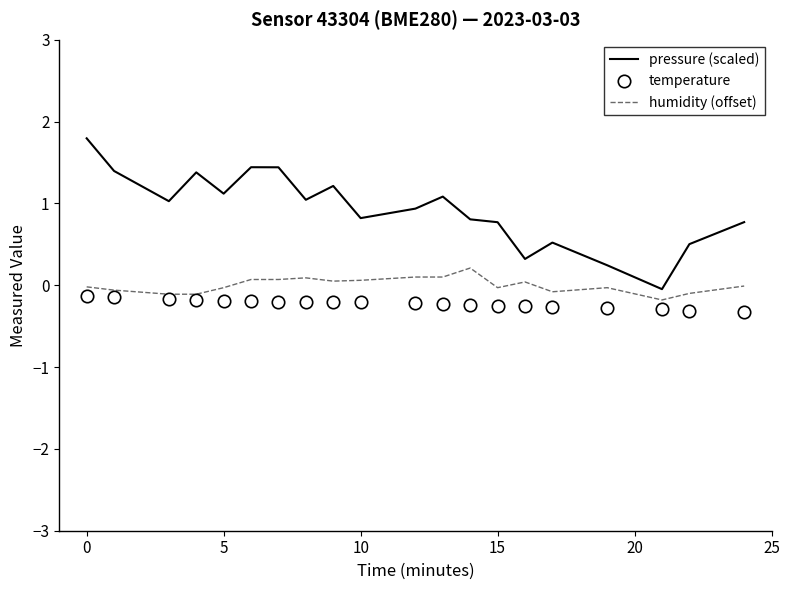

Which series has the widest spread of Y values?

pressure (scaled)